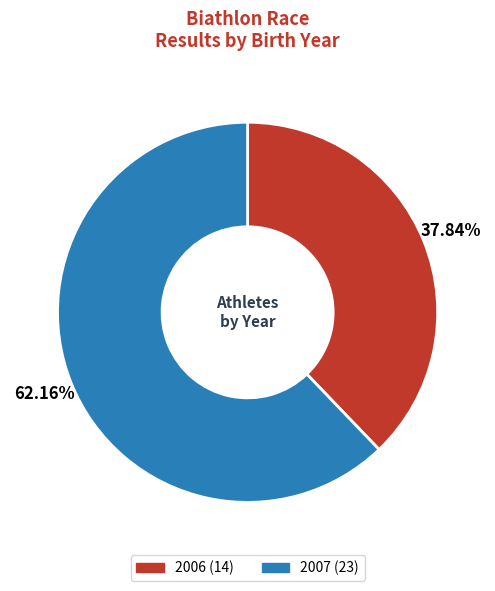

To the nearest percent, what percentage of the pie is 2007?

62%